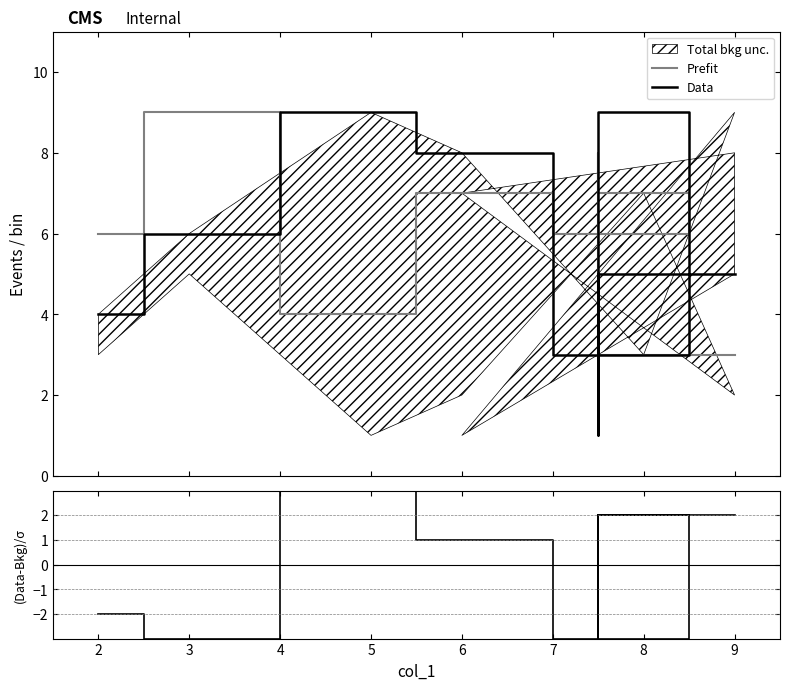

What is the sum of all Data values?

45